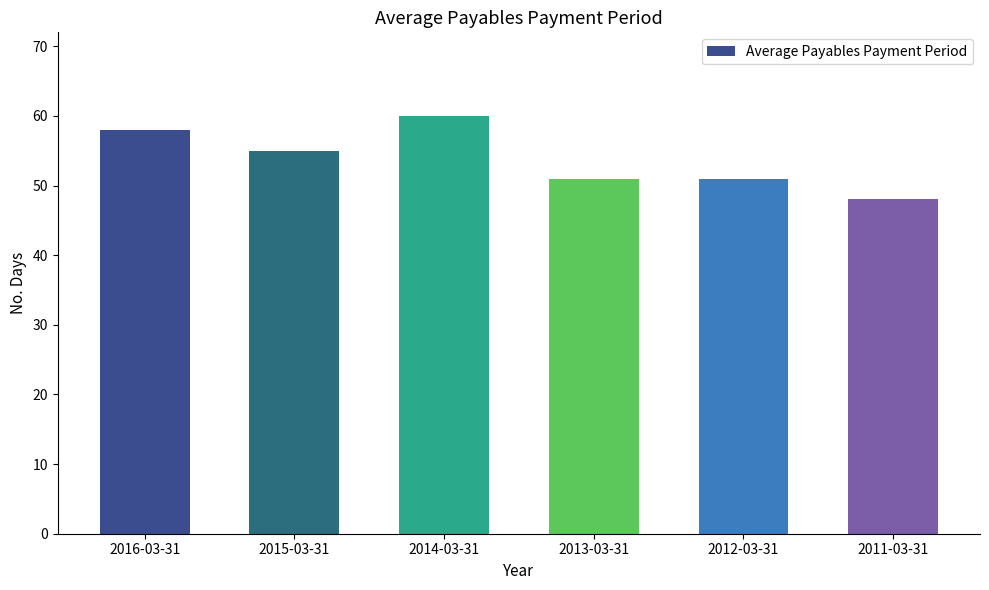

At which label is the value closest to 54?

2015-03-31